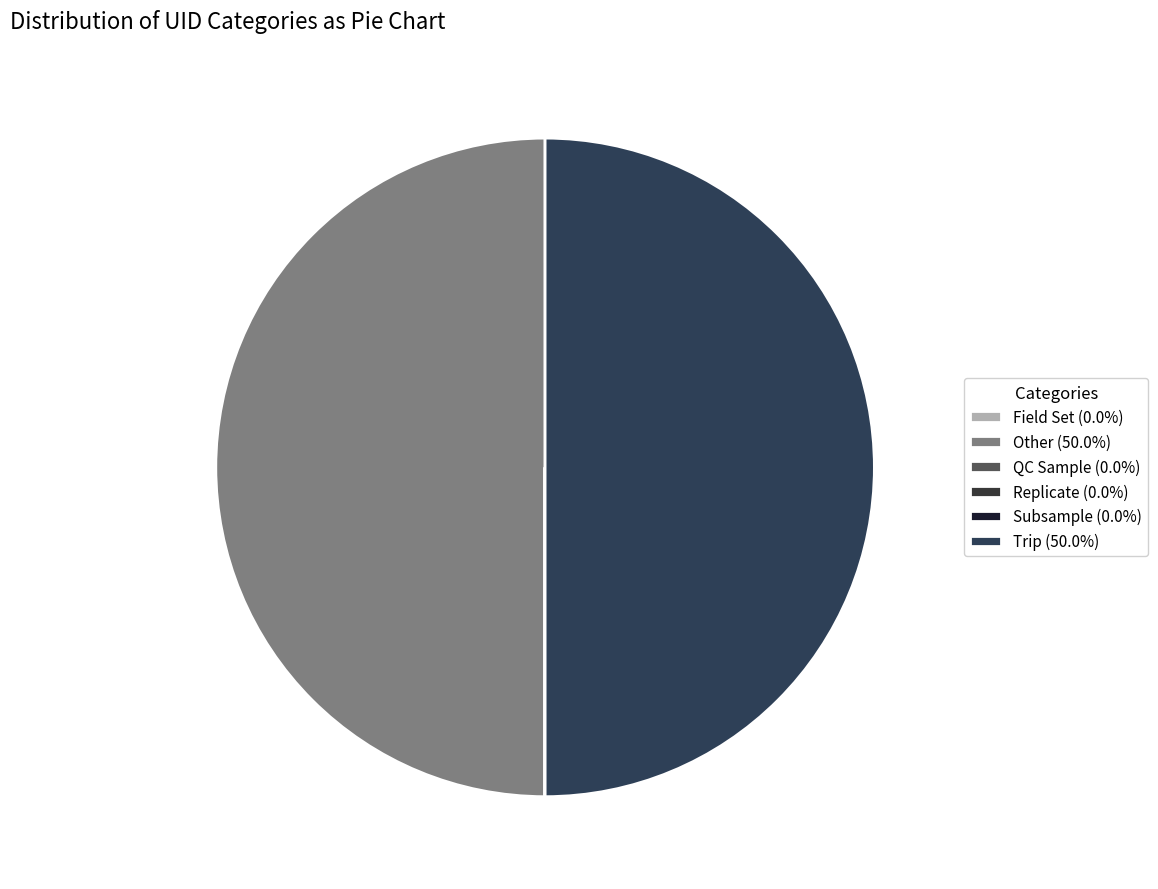

True or false: QC Sample accounts for 7% of the total.

False